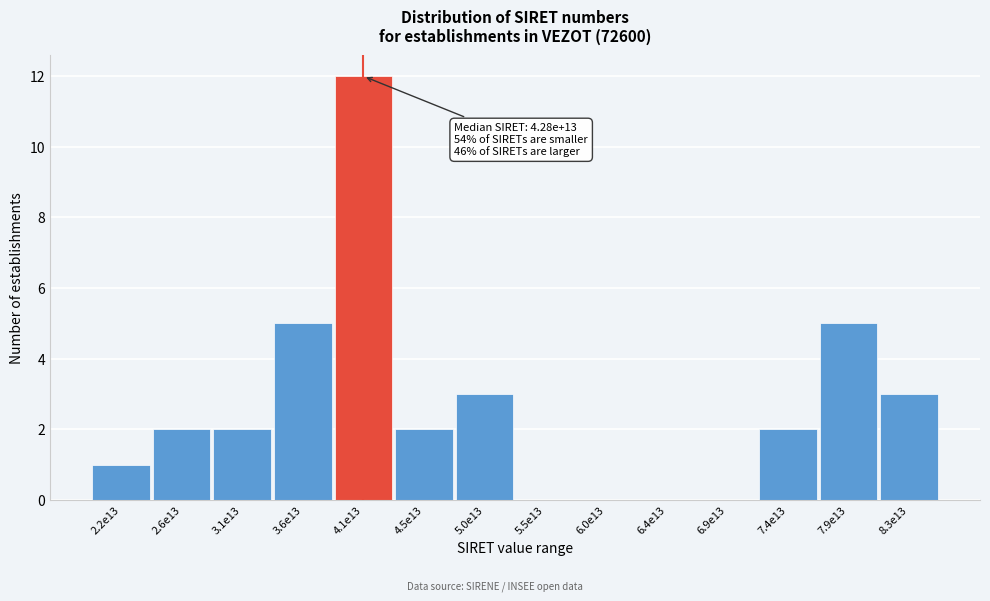

Reading left to right, what are all the values shown in this chart?

2.2e13=1	2.6e13=2	3.1e13=2	3.6e13=5	4.1e13=12	4.5e13=2	5.0e13=3	5.5e13=0	6.0e13=0	6.4e13=0	6.9e13=0	7.4e13=2	7.9e13=5	8.3e13=3